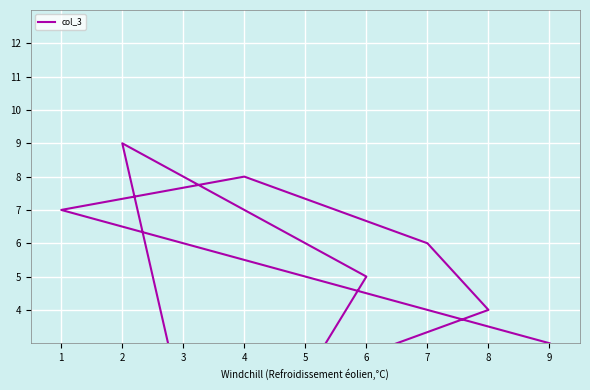

At which label does the data first exceed 5?

2